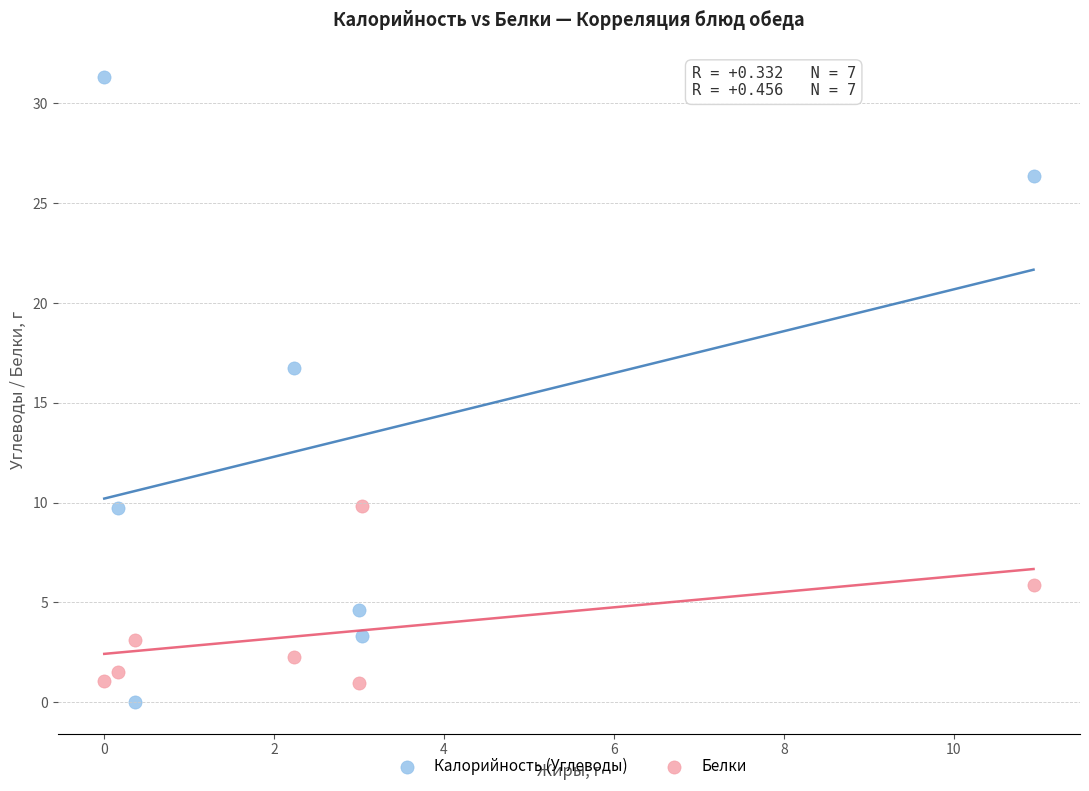

Across all data points, what is the range of Y values (max minus min)?

31.3